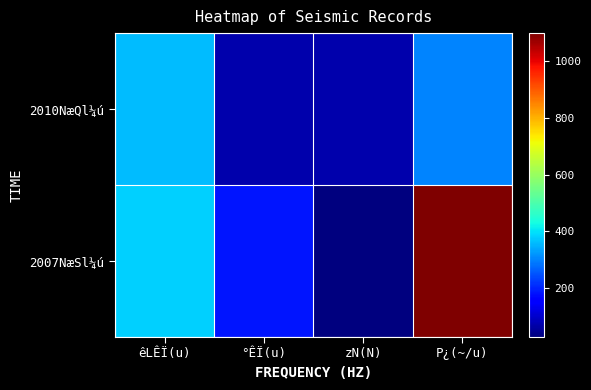

What is the difference between the highest and lowest values at zN(N)?

43